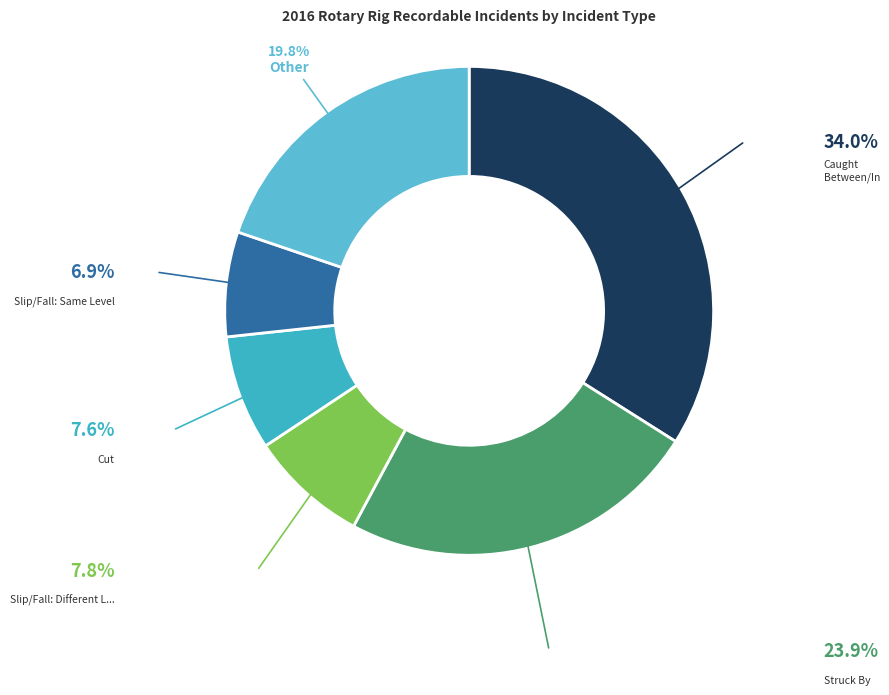

How many segments does this pie chart have?

6